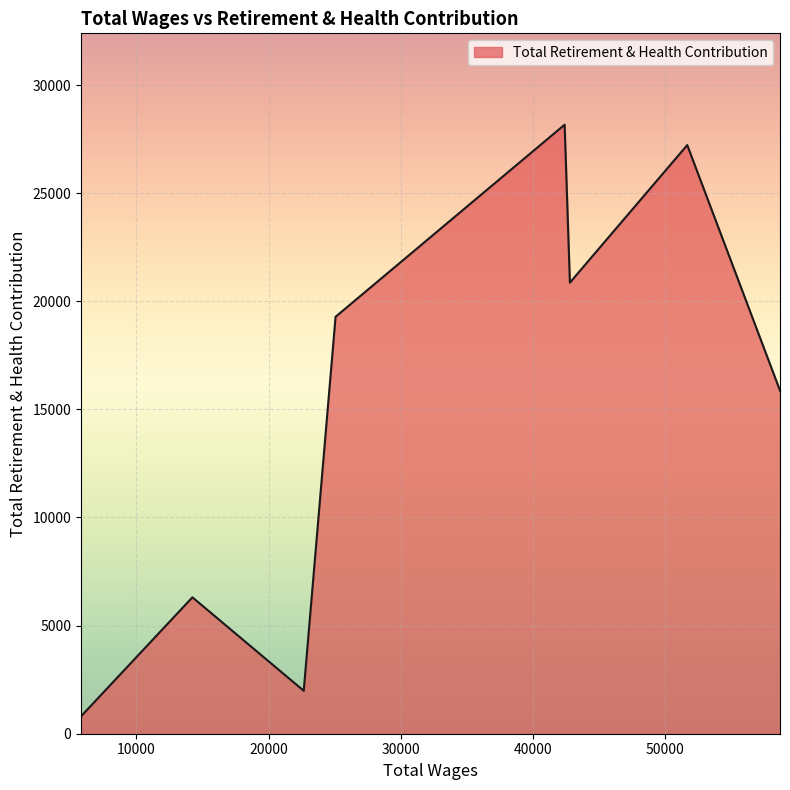

True or false: there are more than 2 points higher than both neighbors.

True